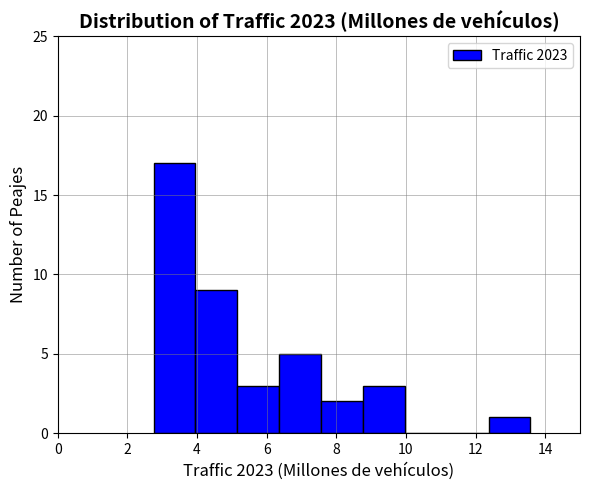

Reading left to right, list every bar in this chart as the range it spans on the x-axis followed by its height. Neither the bar edges nor the heights are printed on the chart, so give them approximately, as read against the axes.

2.8 to 4.0: 17
4.0 to 5.2: 9
5.2 to 6.4: 3
6.4 to 7.6: 5
7.6 to 8.8: 2
8.8 to 10.0: 3
10.0 to 11.2: 0
11.2 to 12.4: 0
12.4 to 13.6: 1